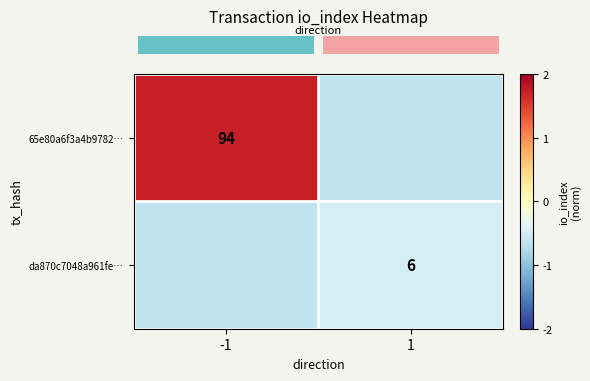

What is the lowest value of the row_1 series?

-0.6